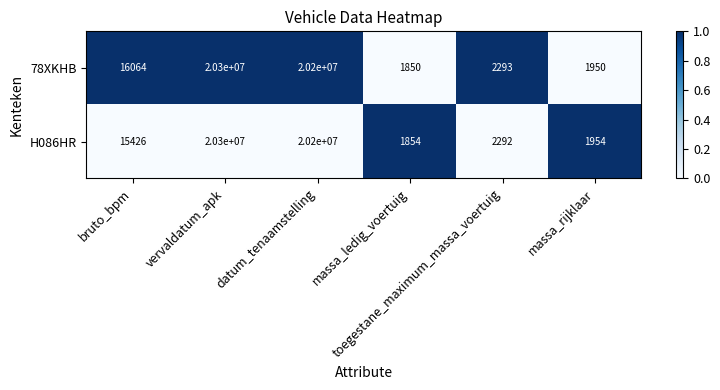

Which series has the widest spread of values?

78XKHB